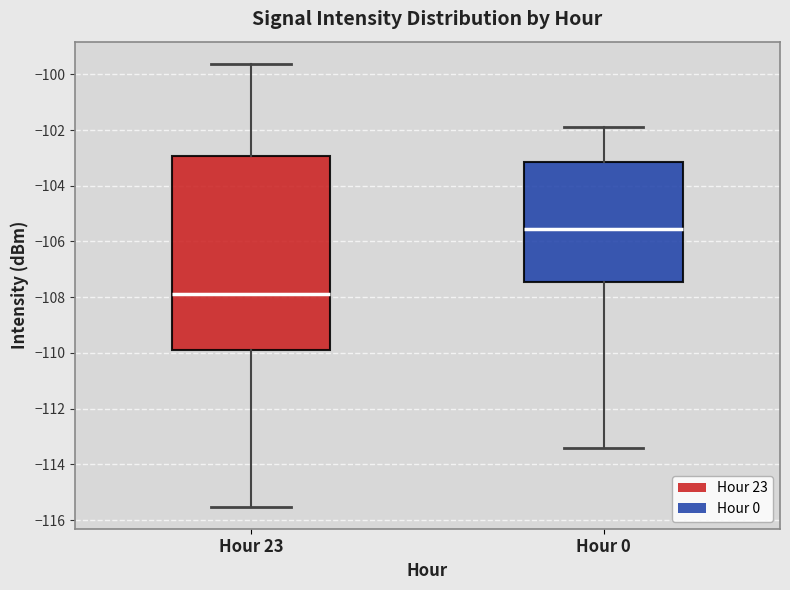

Which box's median line is the lowest?

Hour 23